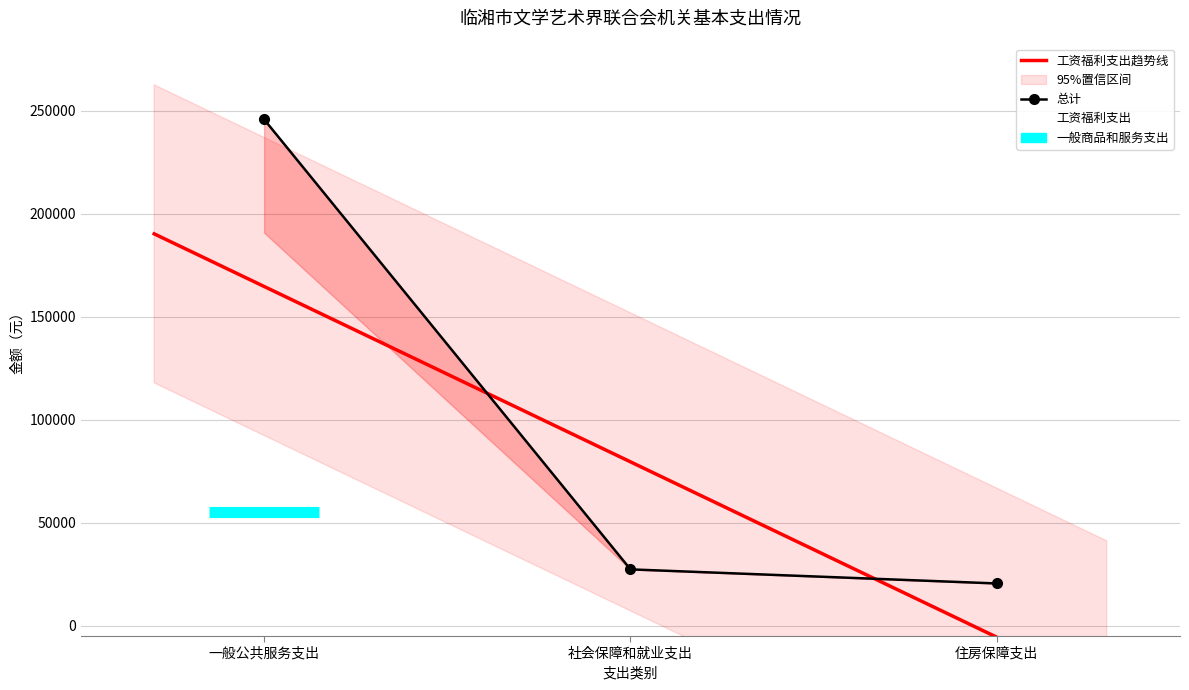

Rank the series by their maximum value, from lowest to highest.

工资福利支出, 总计